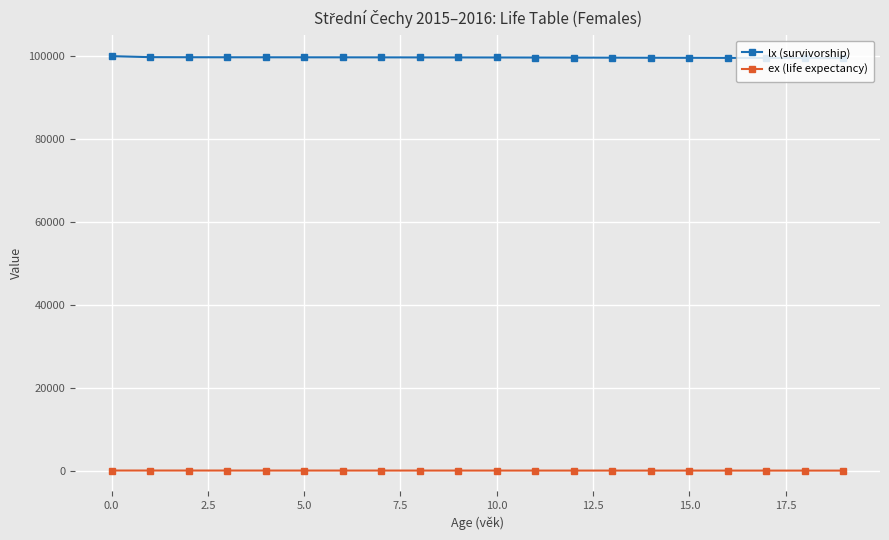

What is the difference between the second highest and minimum values in the ex (life expectancy) series?

17.9